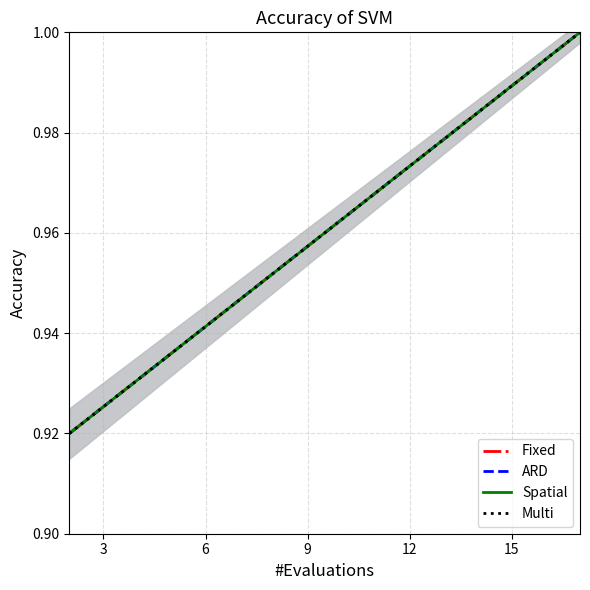

Does the chart have visible grid lines?

Yes